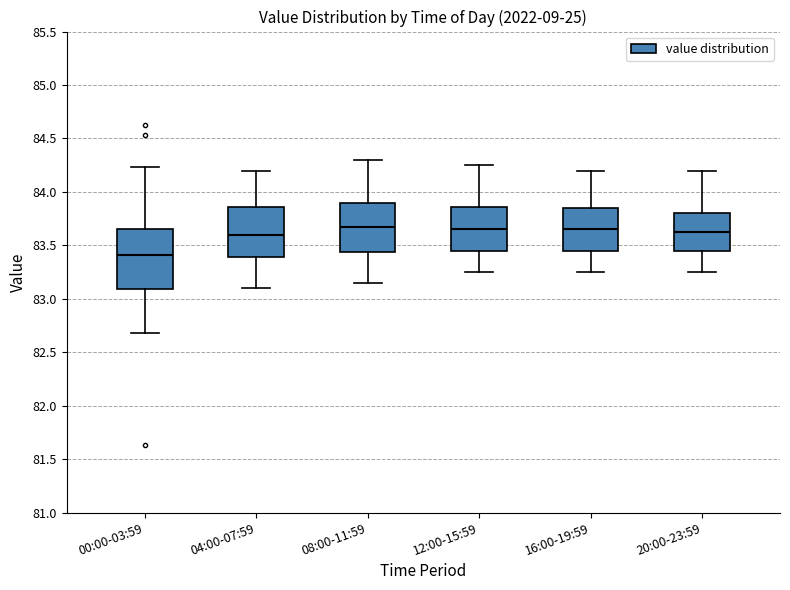

Reading left to right, transcribe this box plot: for each box, give where its median line is, the range the box spans, and where its two whiskers end, as read against the y-axis. The values are not printed on the chart, so give them approximately, as read against the axis.

00:00-03:59: median 83.40, box 83.10 to 83.65, whiskers 82.70 to 84.25
04:00-07:59: median 83.60, box 83.40 to 83.85, whiskers 83.10 to 84.20
08:00-11:59: median 83.70, box 83.45 to 83.90, whiskers 83.15 to 84.30
12:00-15:59: median 83.65, box 83.45 to 83.85, whiskers 83.25 to 84.25
16:00-19:59: median 83.65, box 83.45 to 83.85, whiskers 83.25 to 84.20
20:00-23:59: median 83.65, box 83.45 to 83.80, whiskers 83.25 to 84.20